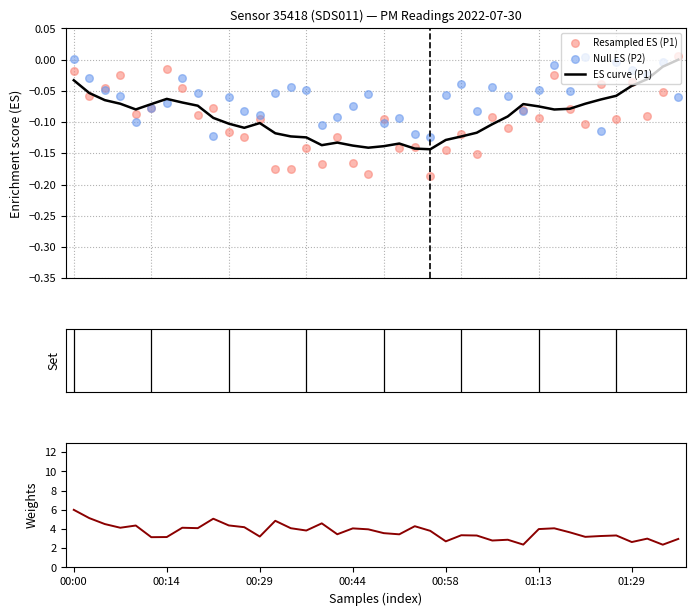

At which category is the sum across all series the highest?

00:00